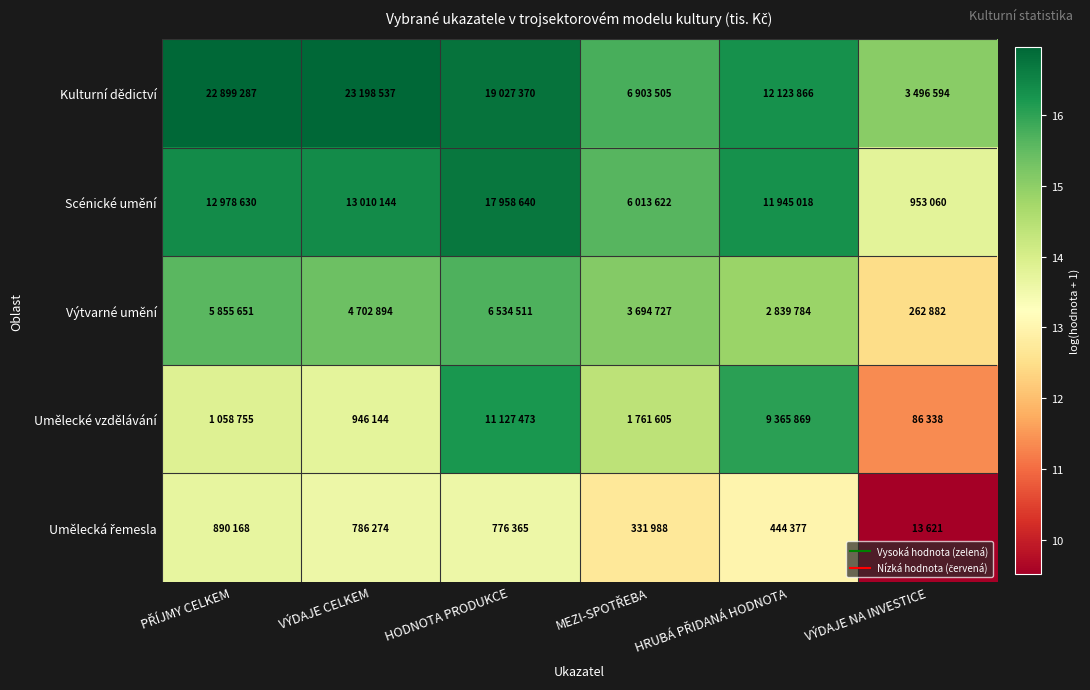

Which series has the largest total across all categories?

Kulturní dědictví